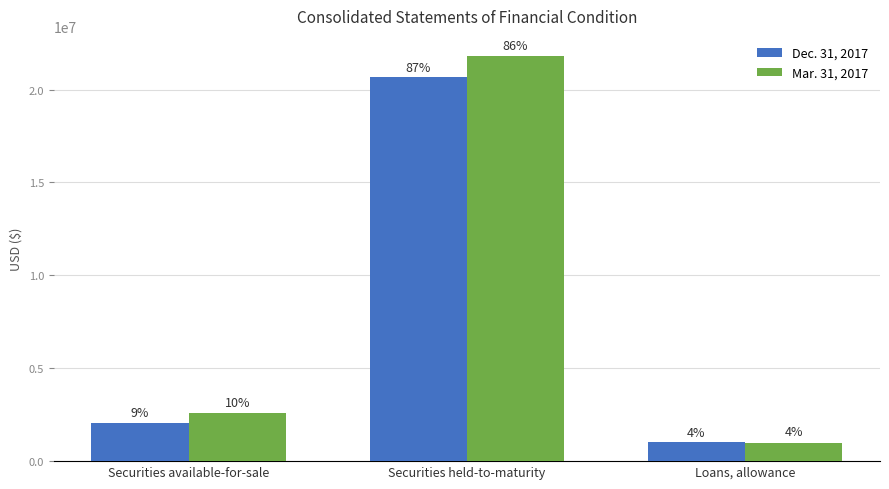

What are all the series names shown in the legend?

Dec. 31, 2017, Mar. 31, 2017